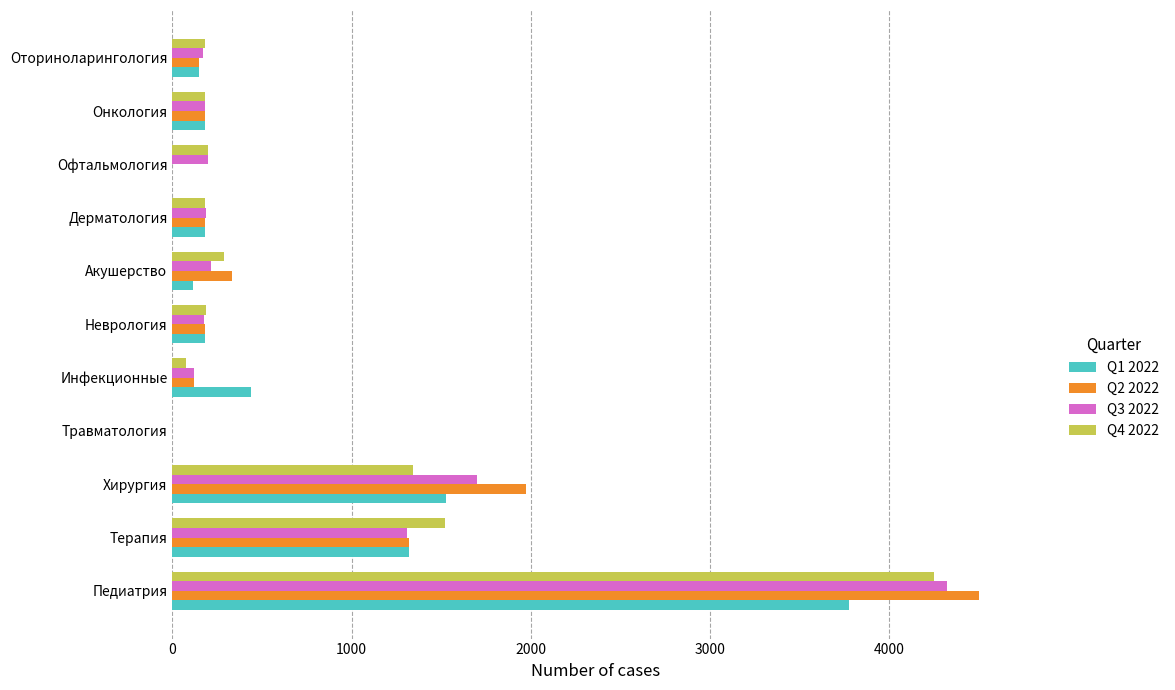

The value of Q3 2022 at Дерматология is 189. True or false?

True